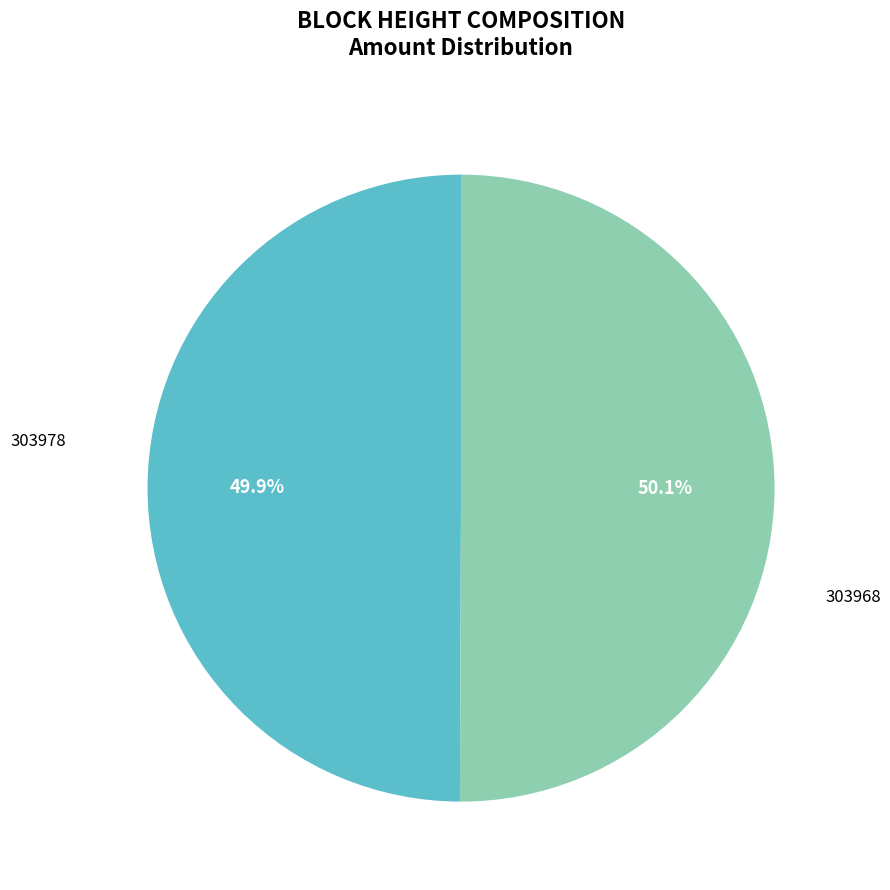

What is the total percentage of 303968 and 303978?

100.0%